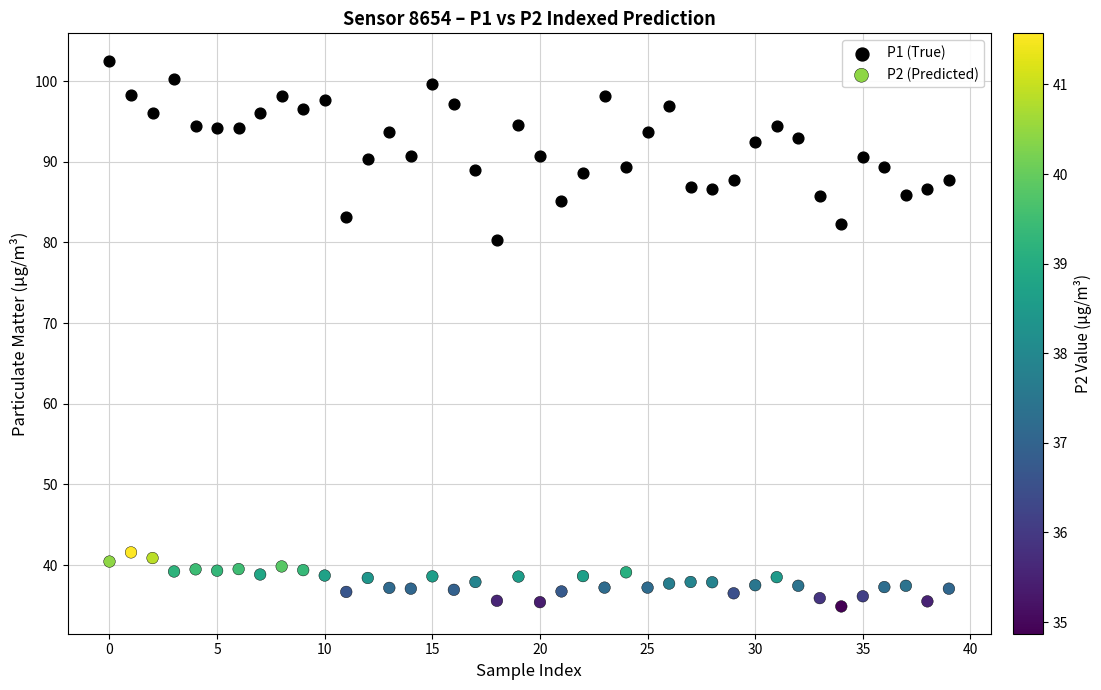

Across all series, what Y value is closest to 68?

80.3